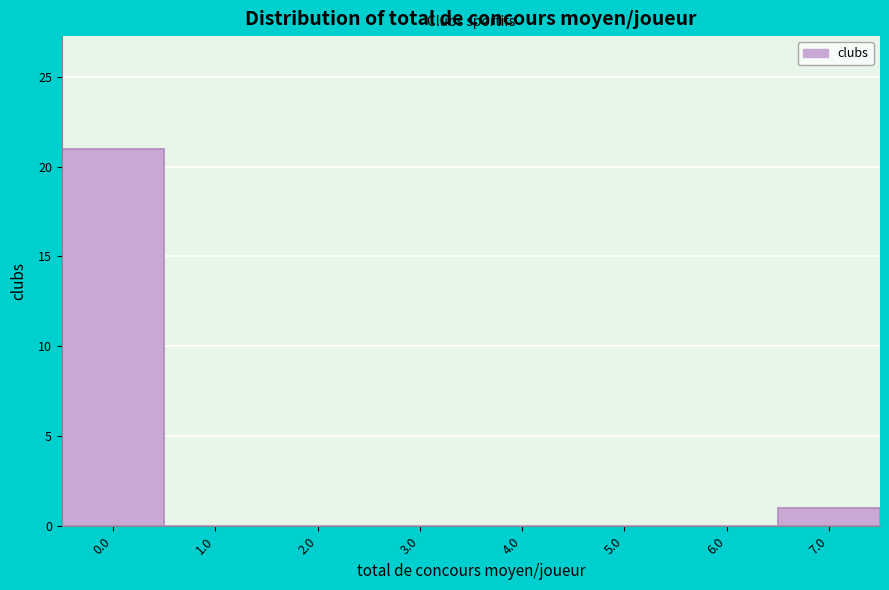

Reading left to right, extract all data points from this chart.

0.0=21	1.0=0	2.0=0	3.0=0	4.0=0	5.0=0	6.0=0	7.0=1